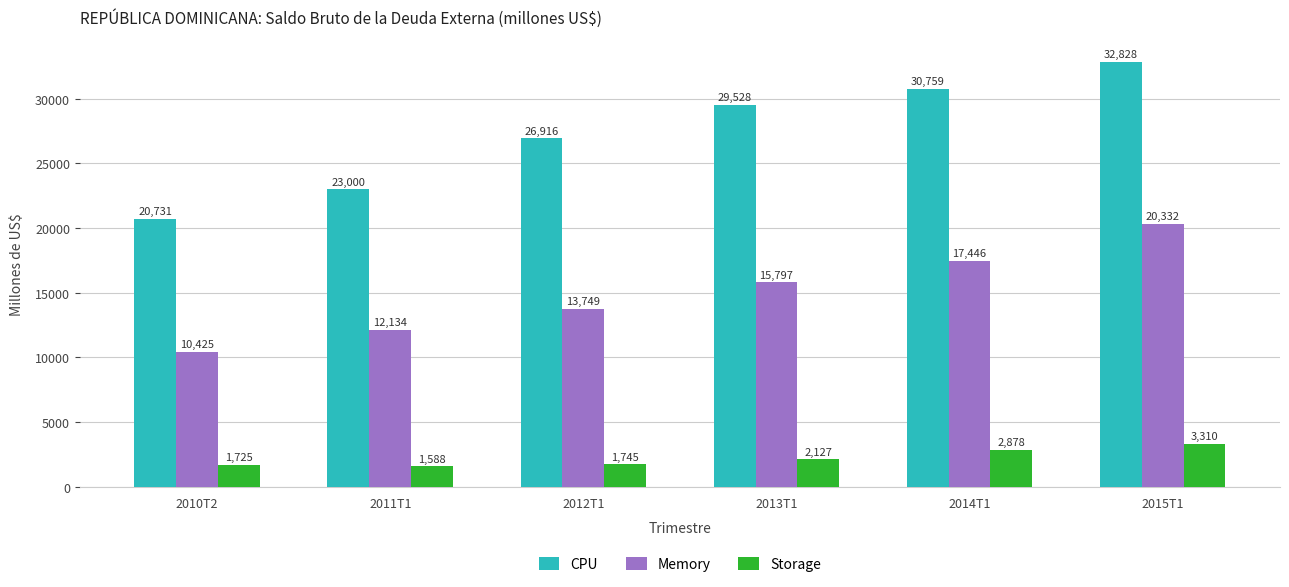

Does the chart contain stacked bars?

No